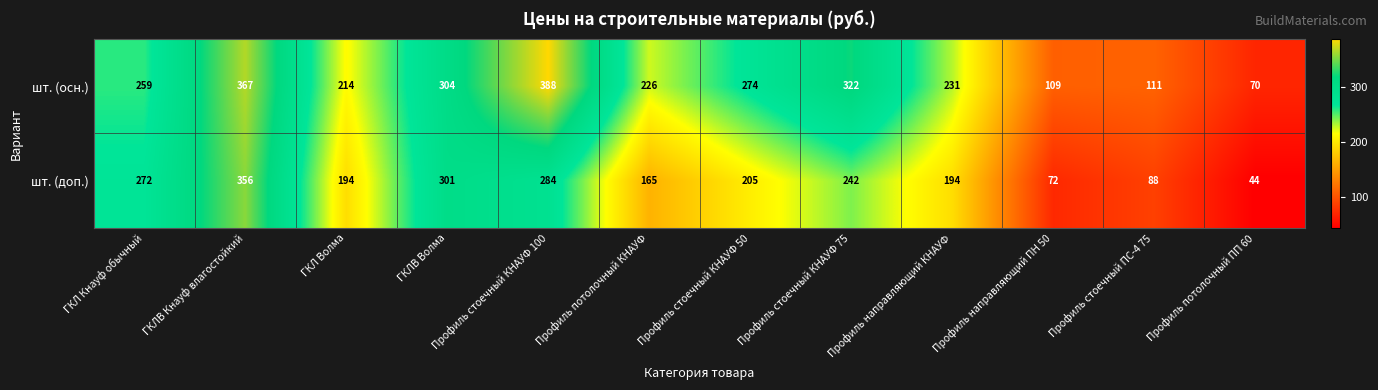

Which series has the widest spread of values?

шт. (осн.)